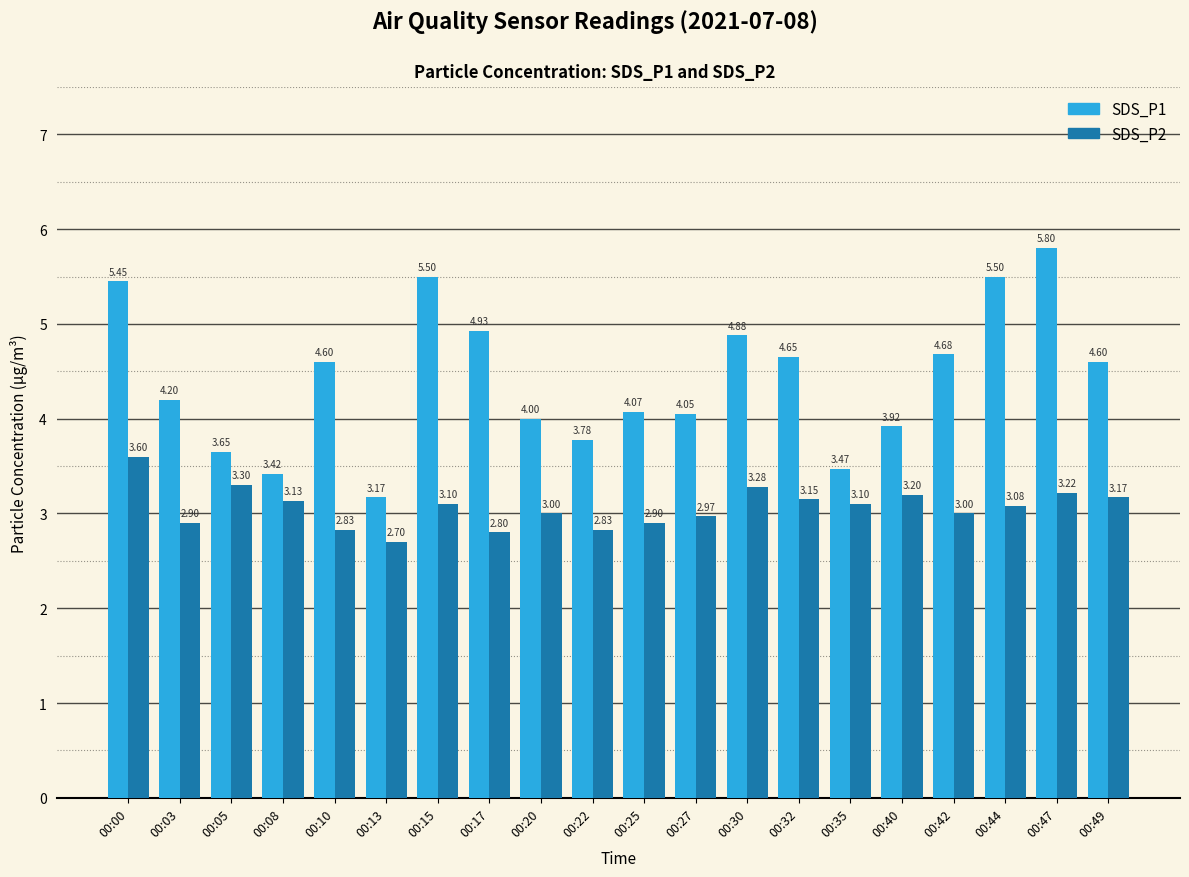

Rank the series by their maximum value, from highest to lowest.

SDS_P1, SDS_P2